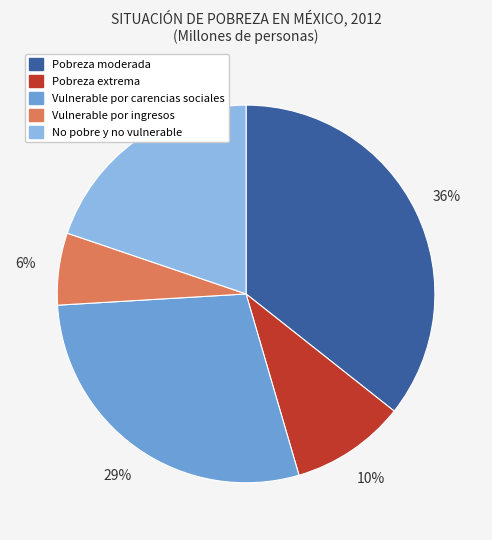

True or false: Pobreza moderada accounts for 36% of the total.

True